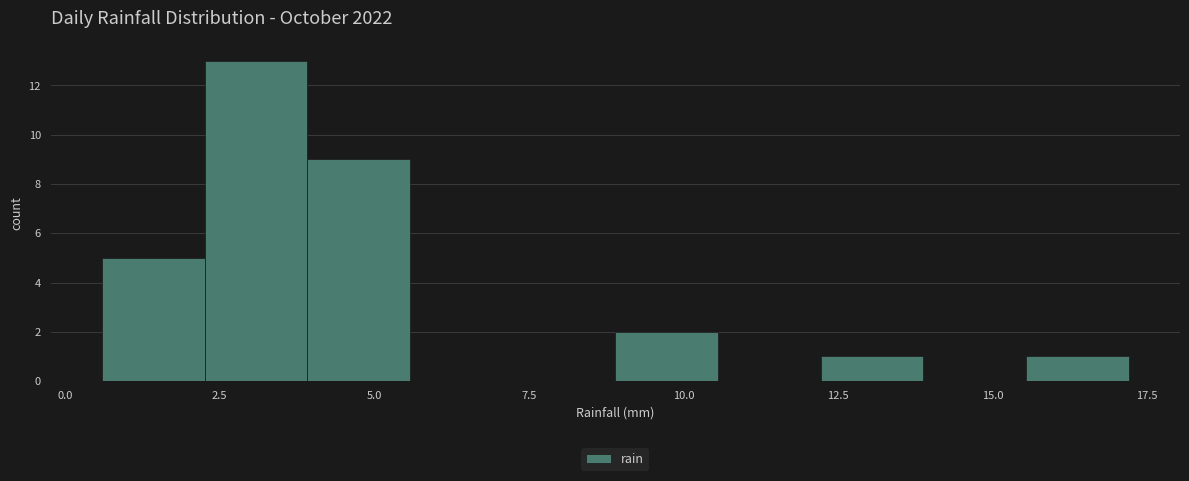

Read against the x-axis, roughly where is the centre of the tallest bar?

3.0